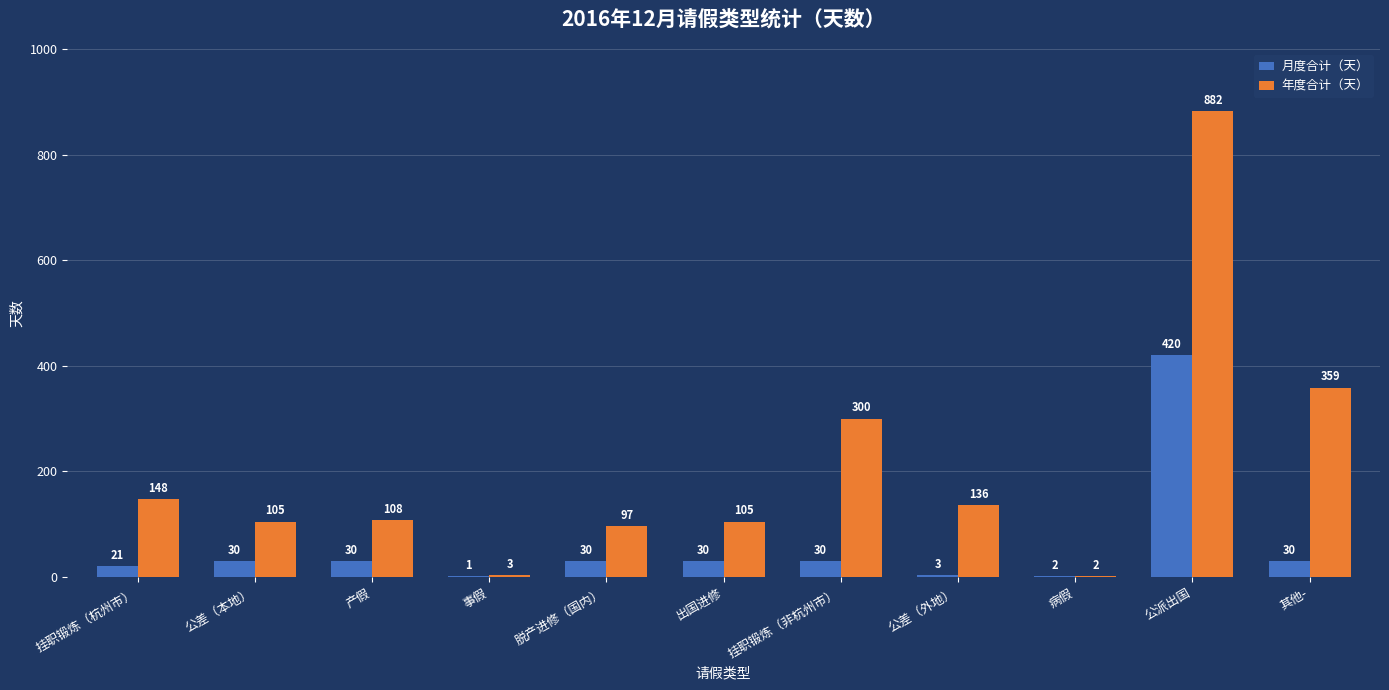

What is the difference between the 年度合计（天） values at 出国进修 and 脱产进修（国内）?

8